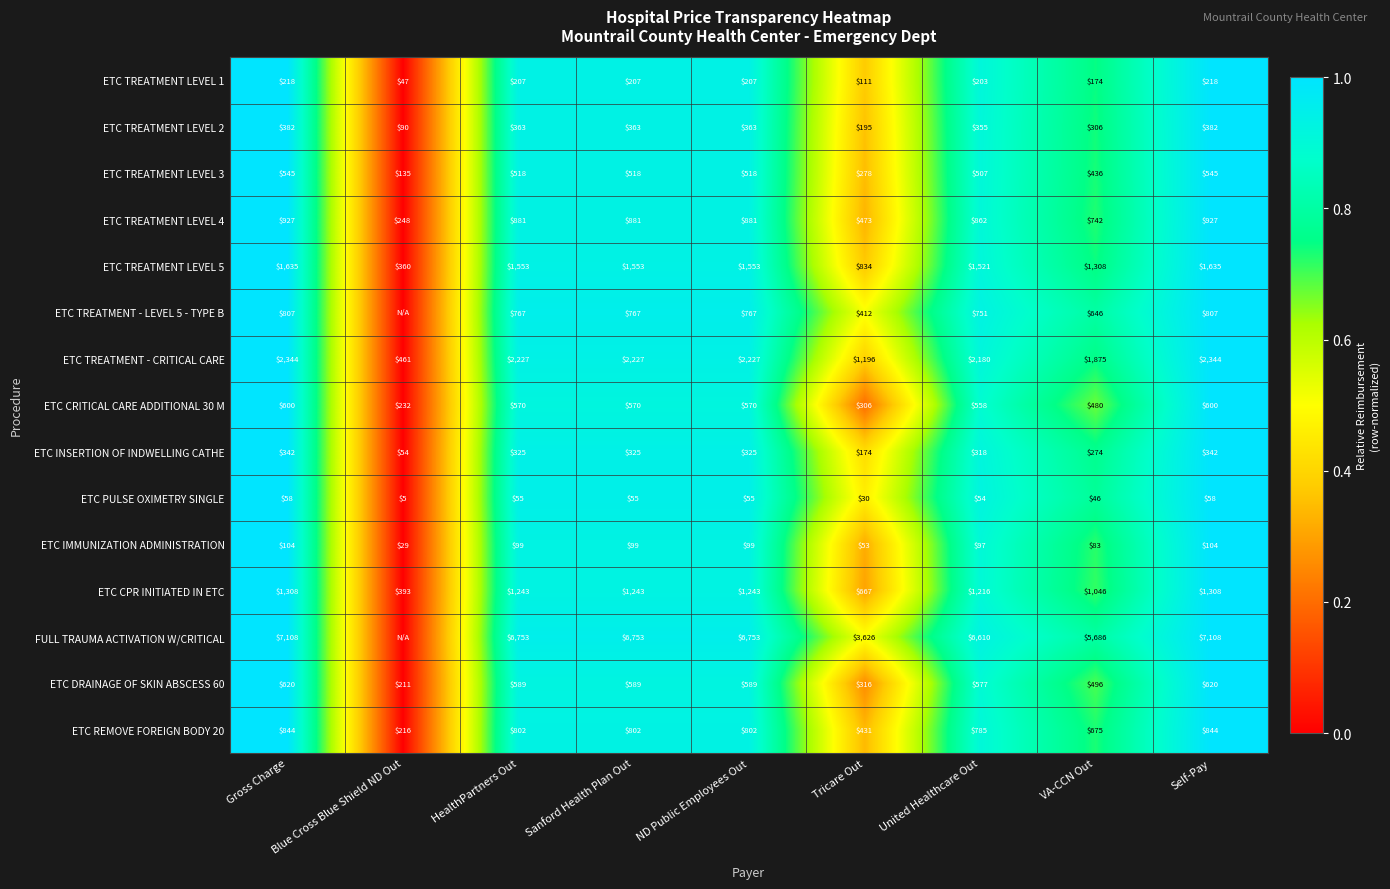

What is the approximate value of ETC CRITICAL CARE ADDITIONAL 30 M at Gross Charge, to the nearest 50?

600